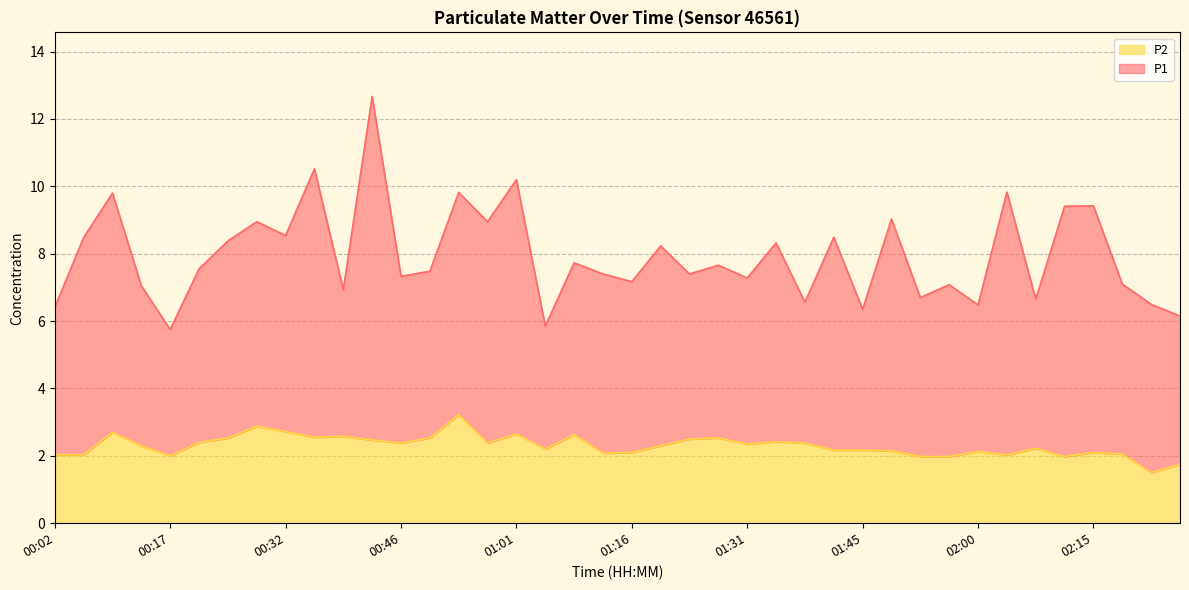

What is the label of the 21st point from the left?

01:16